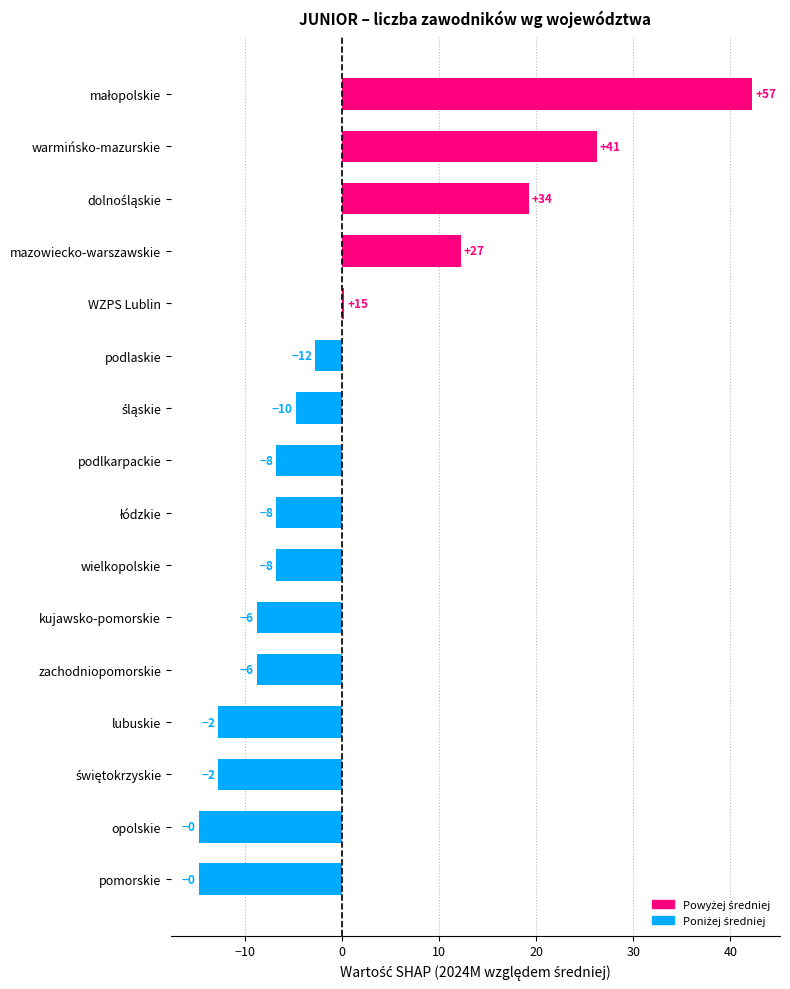

Where is the data nearest to the value 13?

mazowiecko-warszawskie